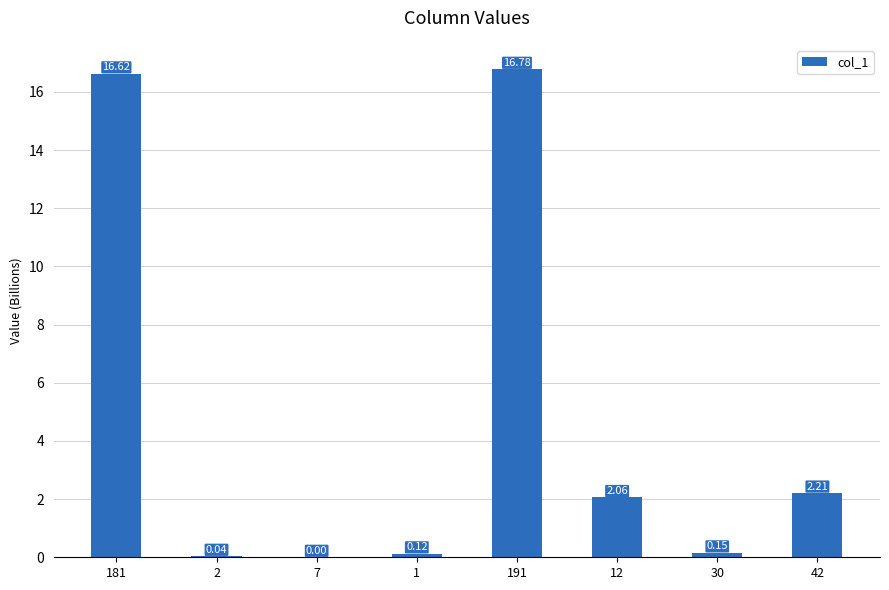

Count the number of data series in this chart.

1